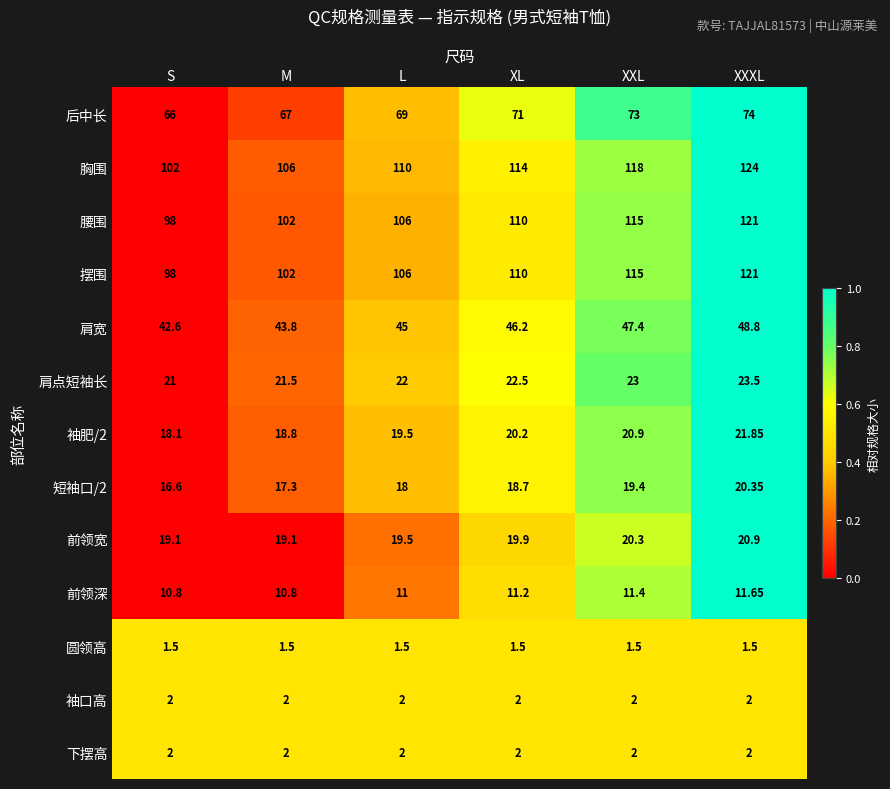

At which label does 后中长 reach its minimum?

S